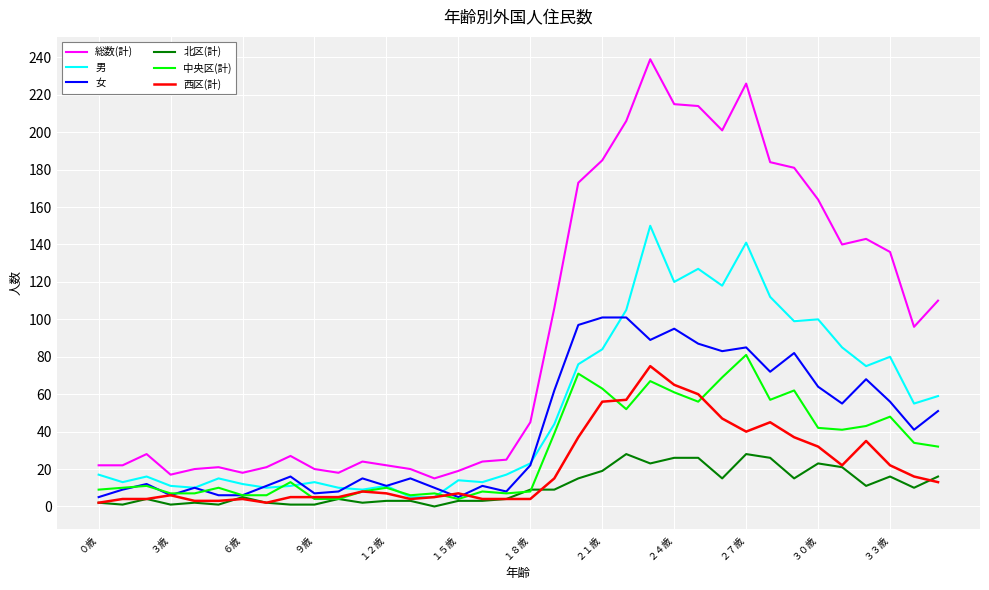

True or false: 中央区(計) and 総数(計) cross at least once.

False